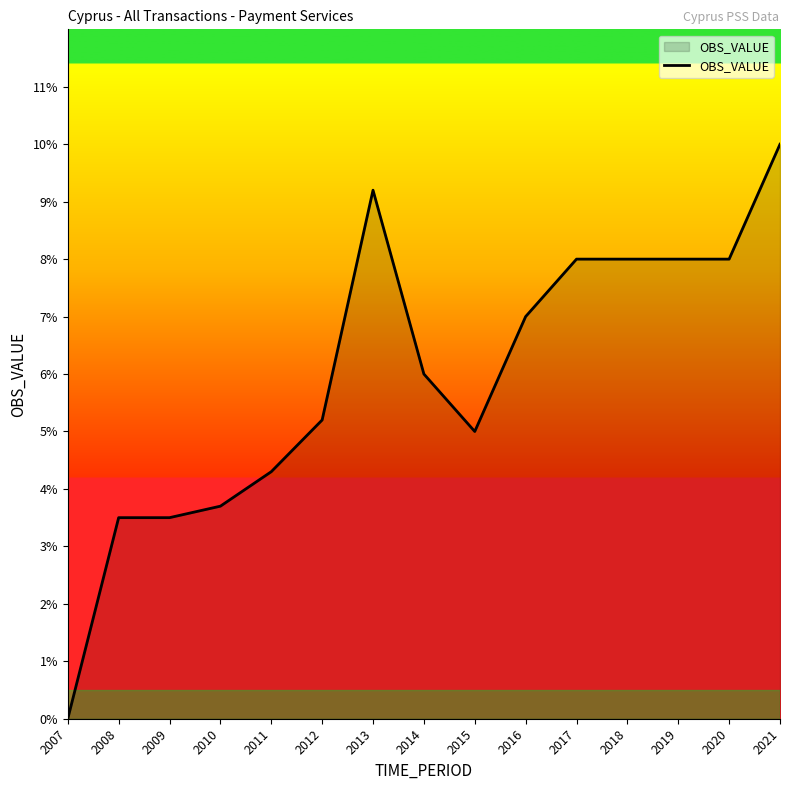

Reading right to left, extract all data points from this chart.

2021=0.1	2020=0.1	2019=0.1	2018=0.1	2017=0.1	2016=0.1	2015=0.1	2014=0.1	2013=0.1	2012=0.1	2011=0.0	2010=0.0	2009=0.0	2008=0.0	2007=0.0